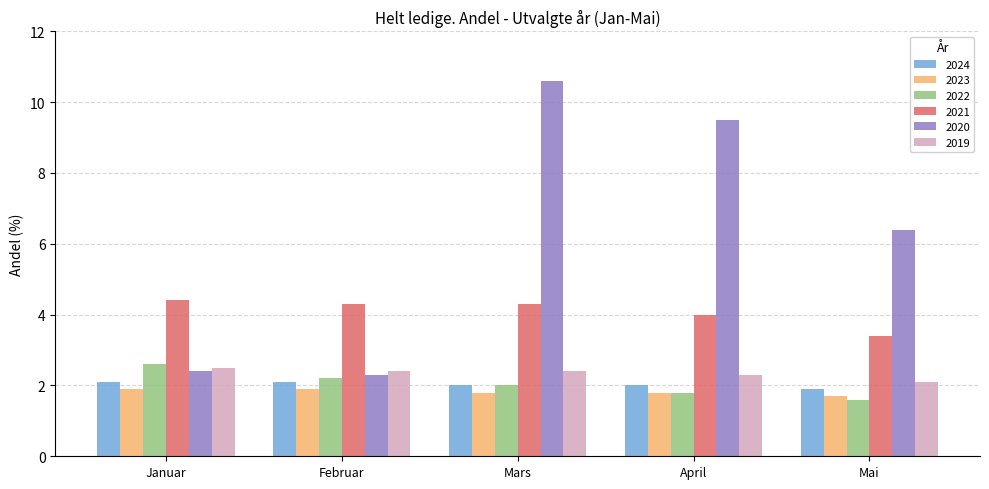

What position from the right is Mars?

3